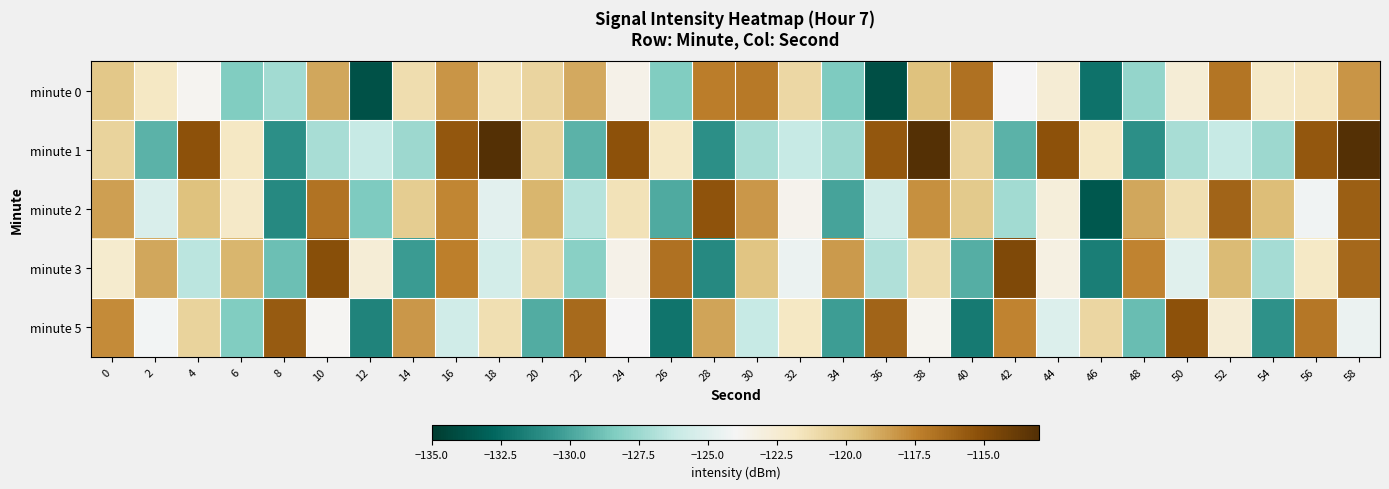

What is the total value across all series at 30?

-608.4